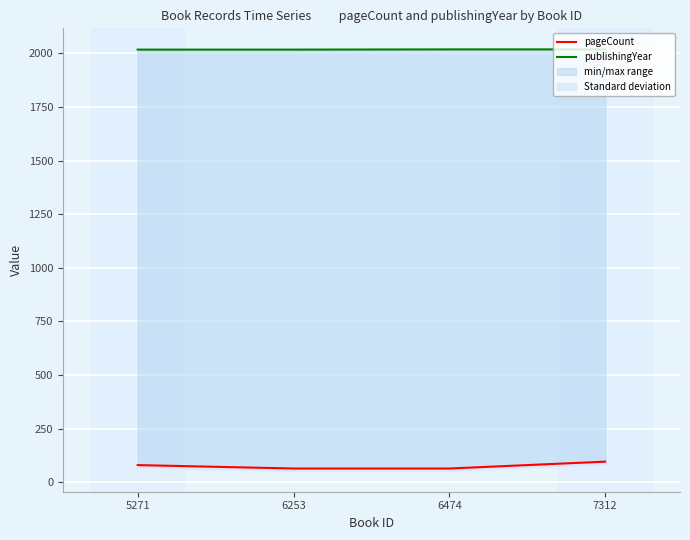

True or false: publishingYear and pageCount cross at least once.

False